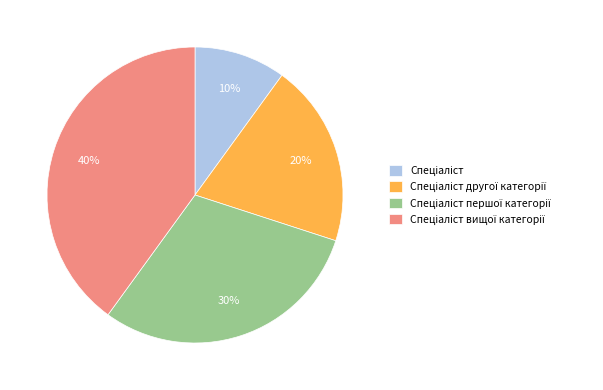

To the nearest percent, what is the difference between the largest and smallest slice percentages?

30%